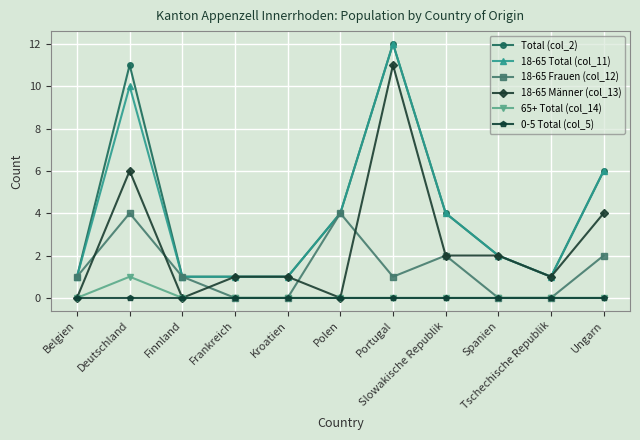

True or false: Total (col_2) has more than 1 interior local peaks.

True